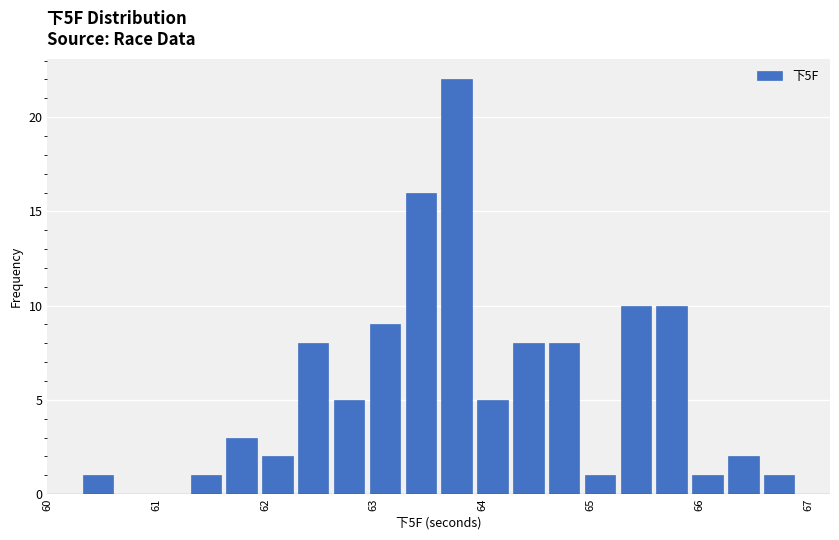

Read against the x-axis, roughly where is the centre of the tallest bar?

63.8